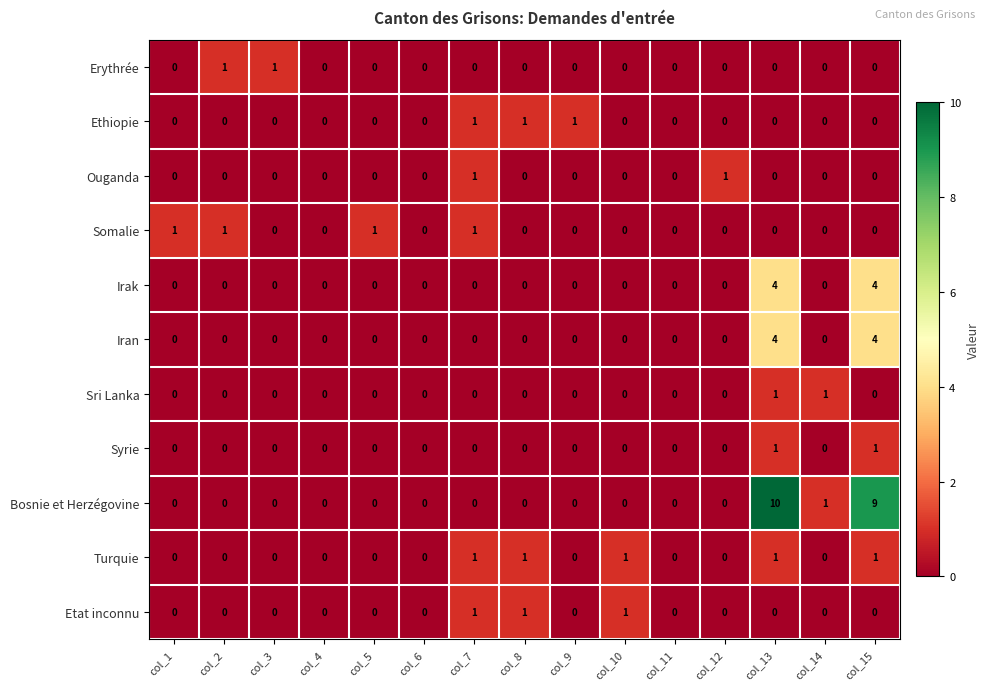

True or false: Iran has a value of 2 at col_4.

False